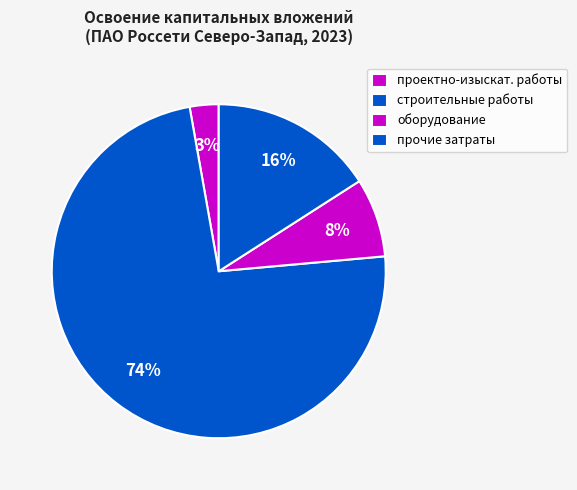

Is it true that прочие затраты is 31% of the pie?

False